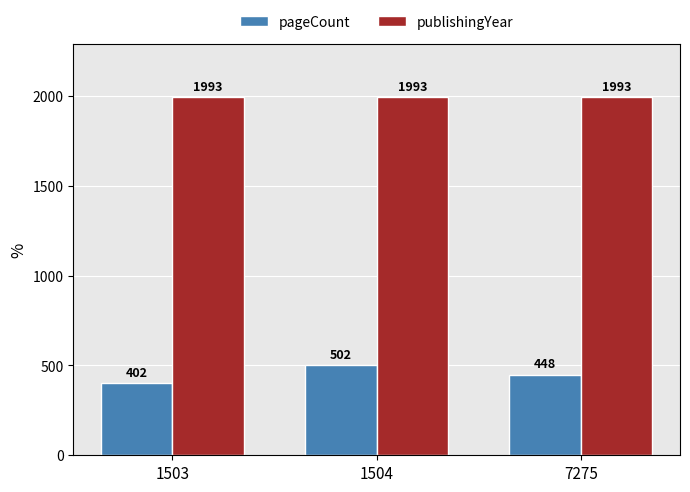

What is the highest value of the pageCount series?

502